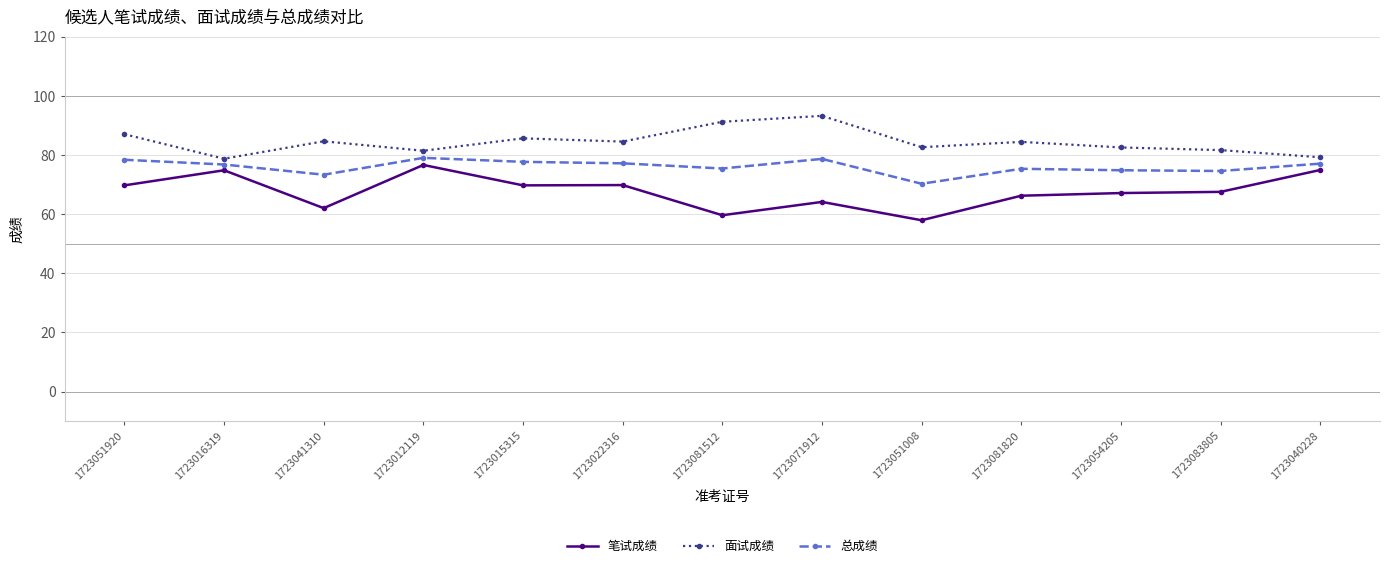

What is the minimum value for 笔试成绩?

57.9